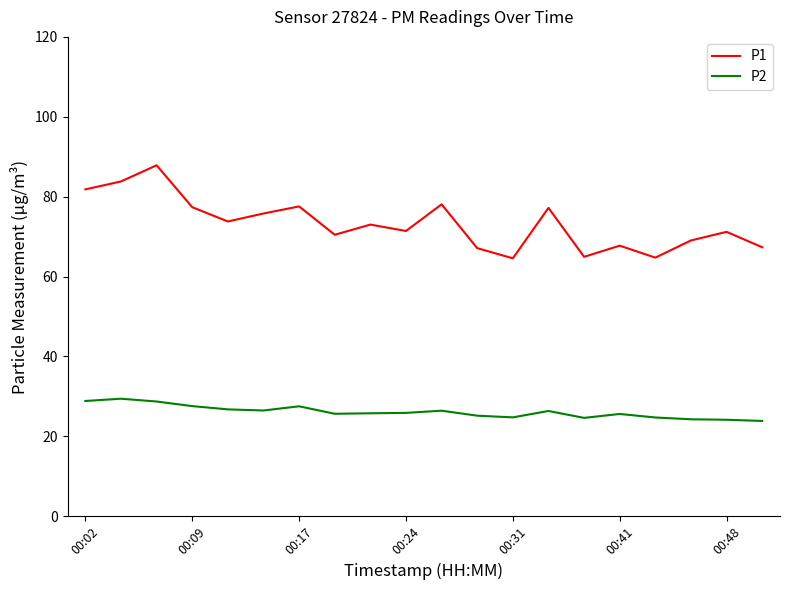

What is the minimum value shown in the chart?

23.8